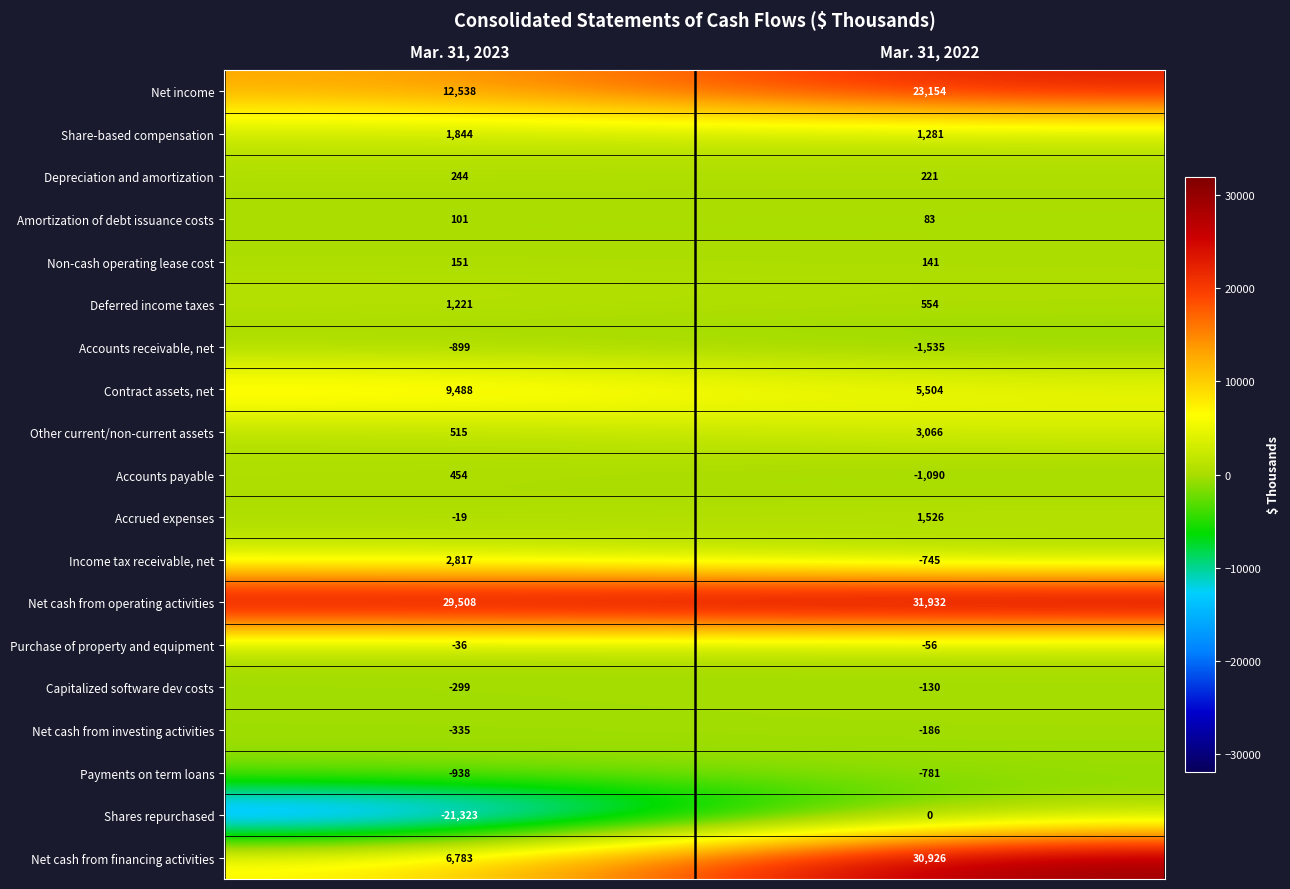

Between Mar. 31, 2023 and Mar. 31, 2022, which series saw the biggest shift?

Net cash from financing activities